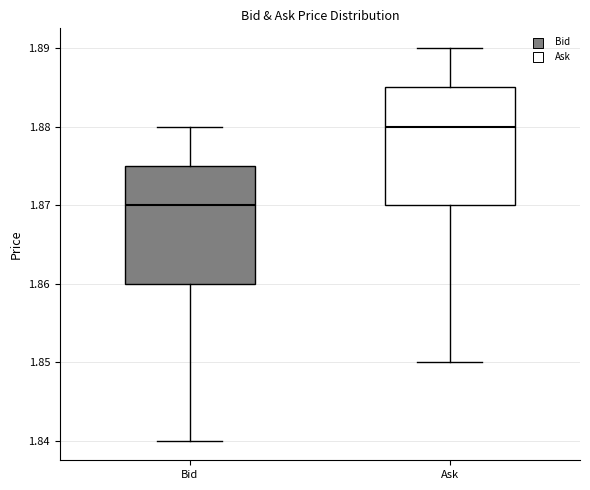

Reading left to right, read every box against the y-axis: the position of its median line, the range the box covers, and the ends of its whiskers. The values are not printed on the chart, so give them approximately, as read against the axis.

Bid: median 1.870, box 1.860 to 1.875, whiskers 1.840 to 1.880
Ask: median 1.880, box 1.870 to 1.885, whiskers 1.850 to 1.890